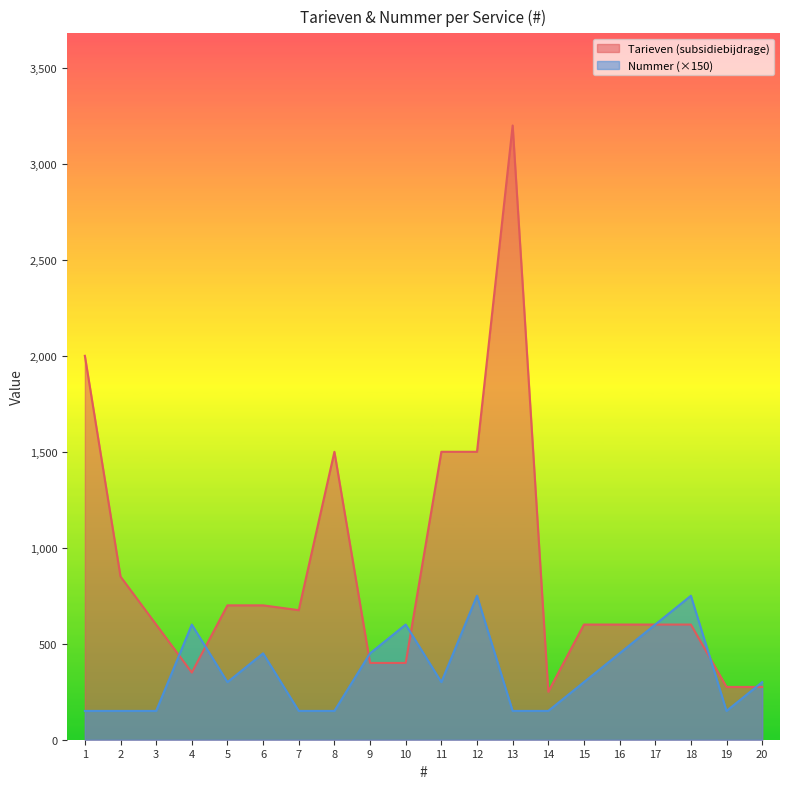

After their last crossing, which series has the higher values: Nummer or Tarieven (subsidiebijdrage)?

Nummer